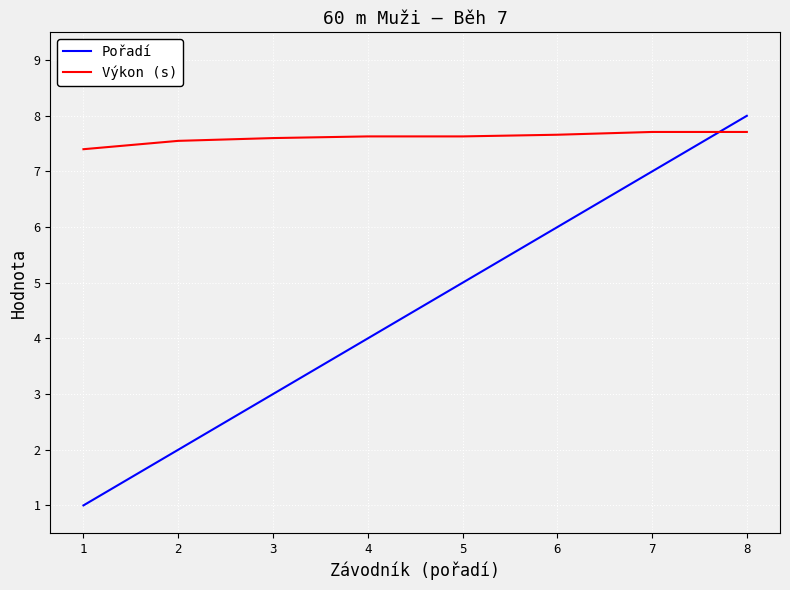

Does the chart display data point markers on the line(s)?

No